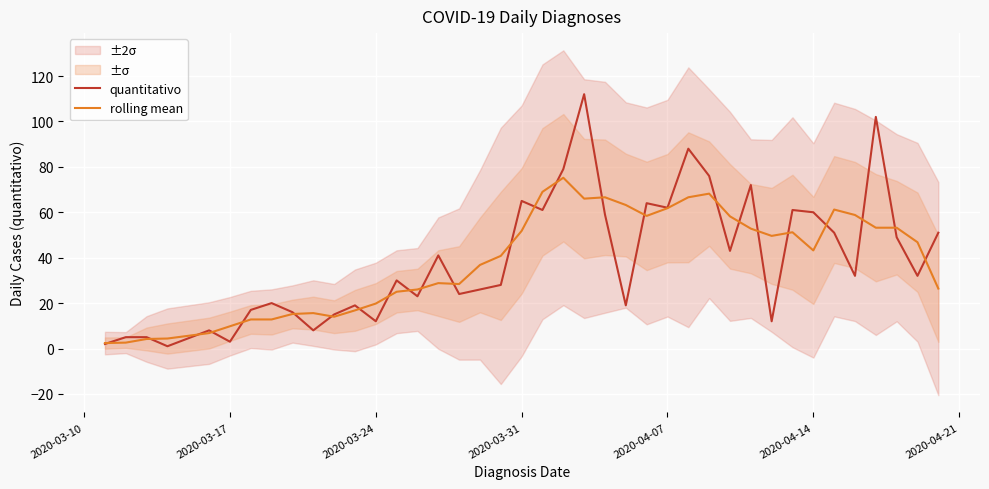

Is it true that rolling mean equals 19.8 at 2020-03-31?

False